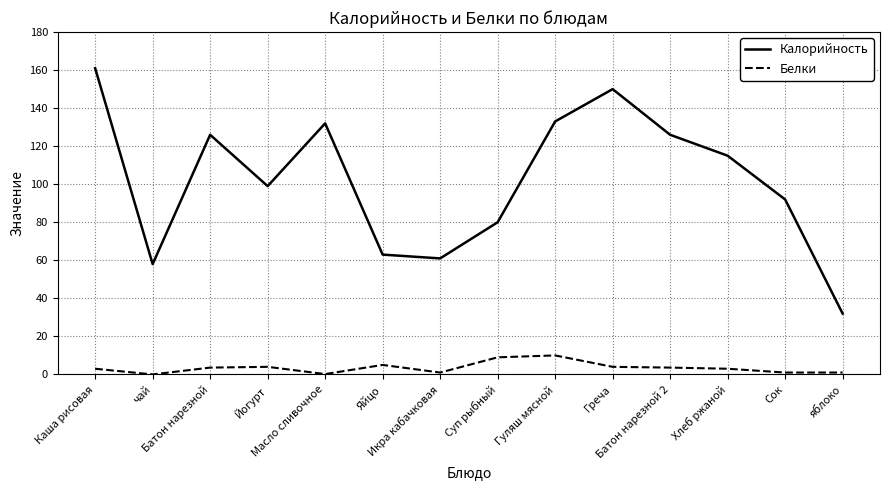

Rank the series at Суп рыбный from highest to lowest value.

Калорийность, Белки